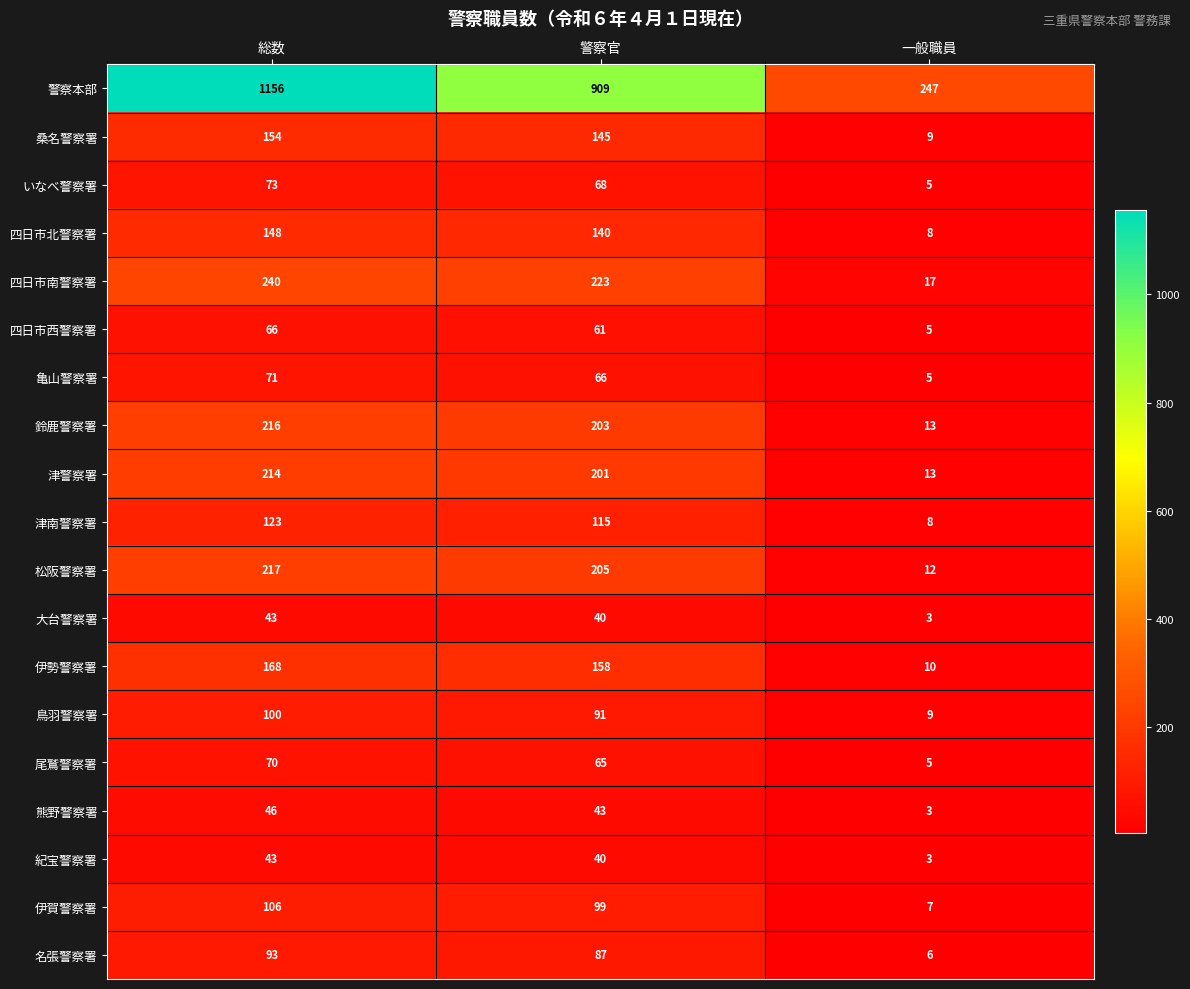

True or false: 鈴鹿警察署 has a value of 13 at 一般職員.

True